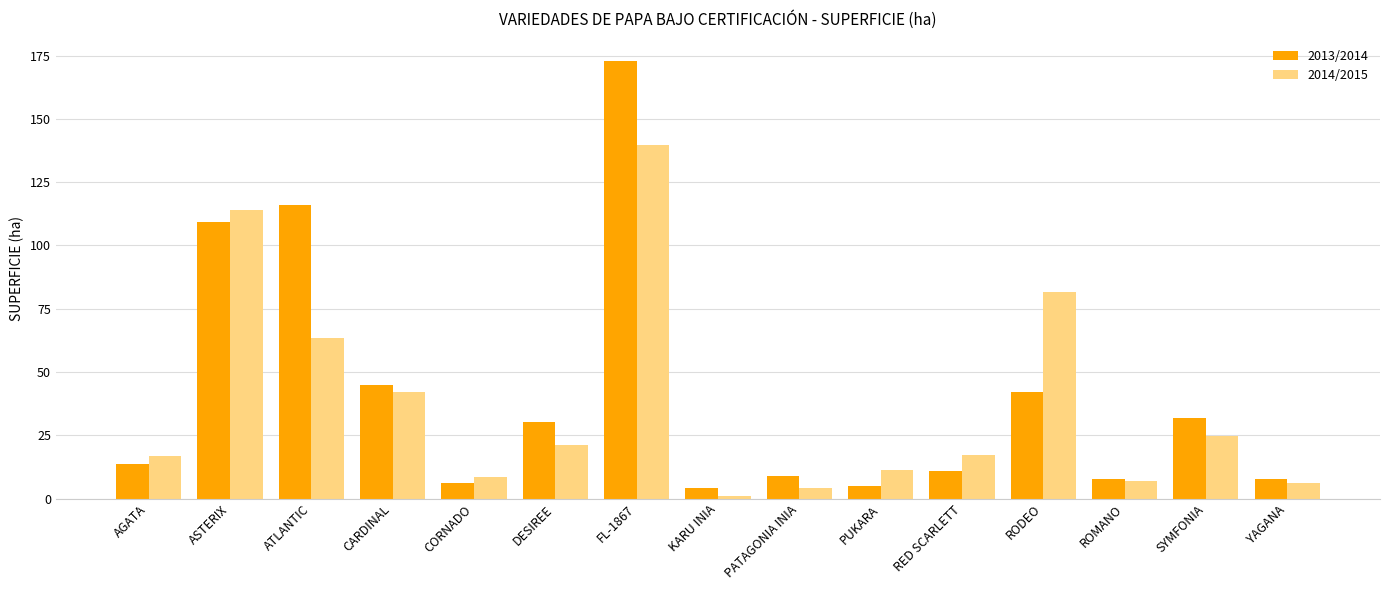

What is the difference between the 2013/2014 values at ATLANTIC and DESIREE?

85.6